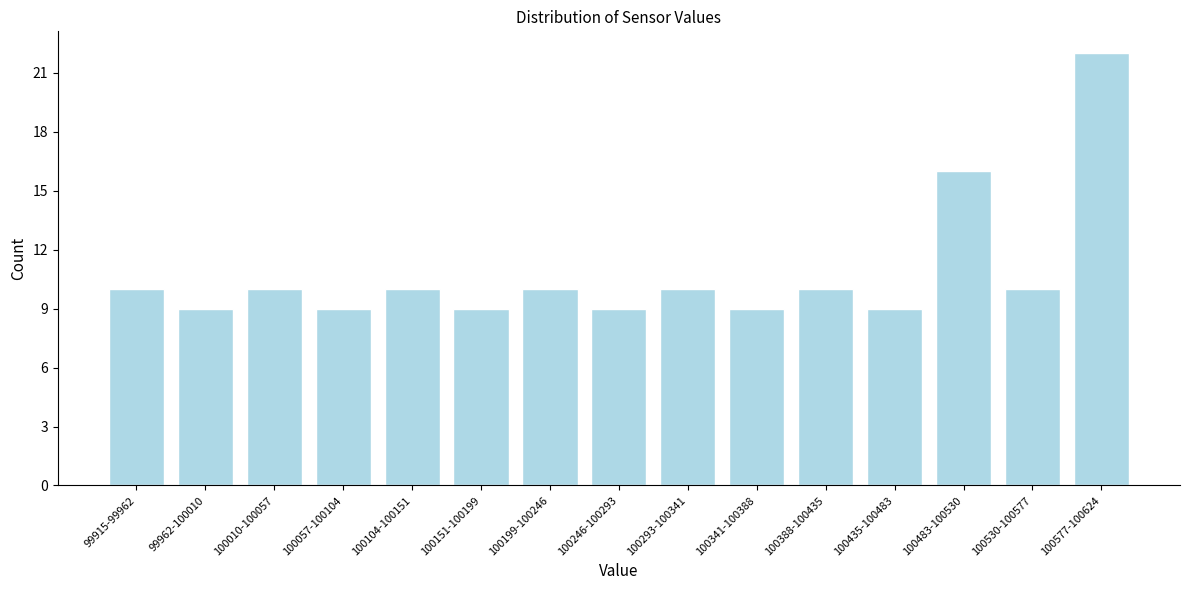

Reading left to right, transcribe all the data shown in this chart.

10	9	10	9	10	9	10	9	10	9	10	9	16	10	22